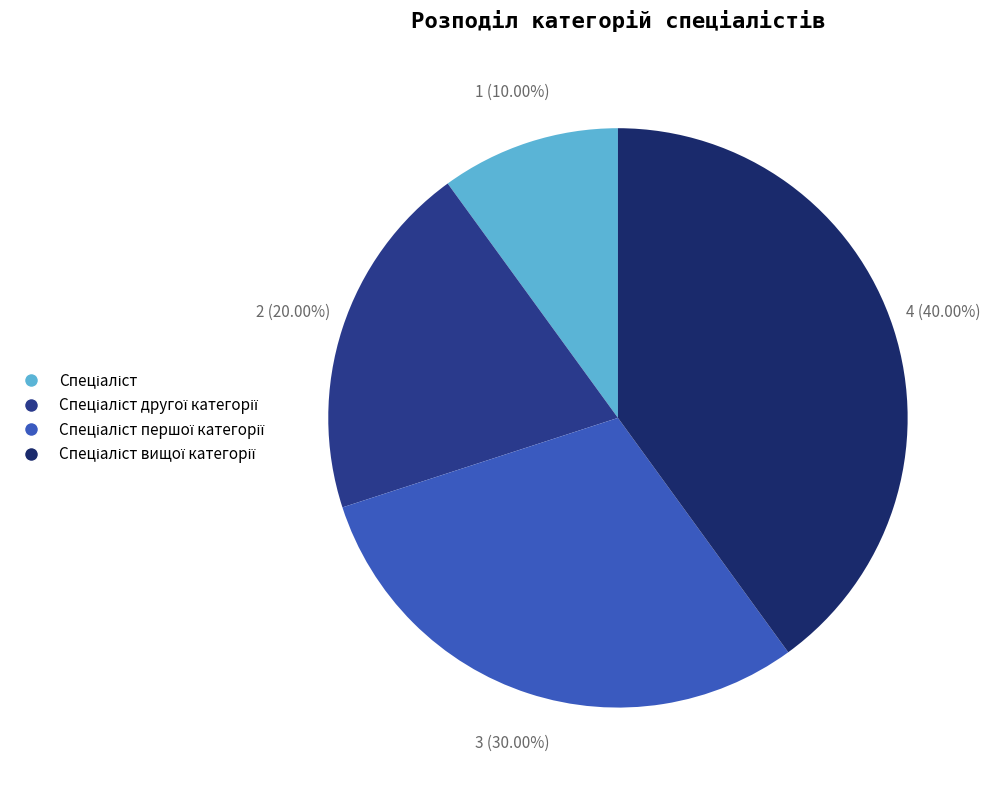

What is the change in value from Спеціаліст to Спеціаліст другої категорії?

+1